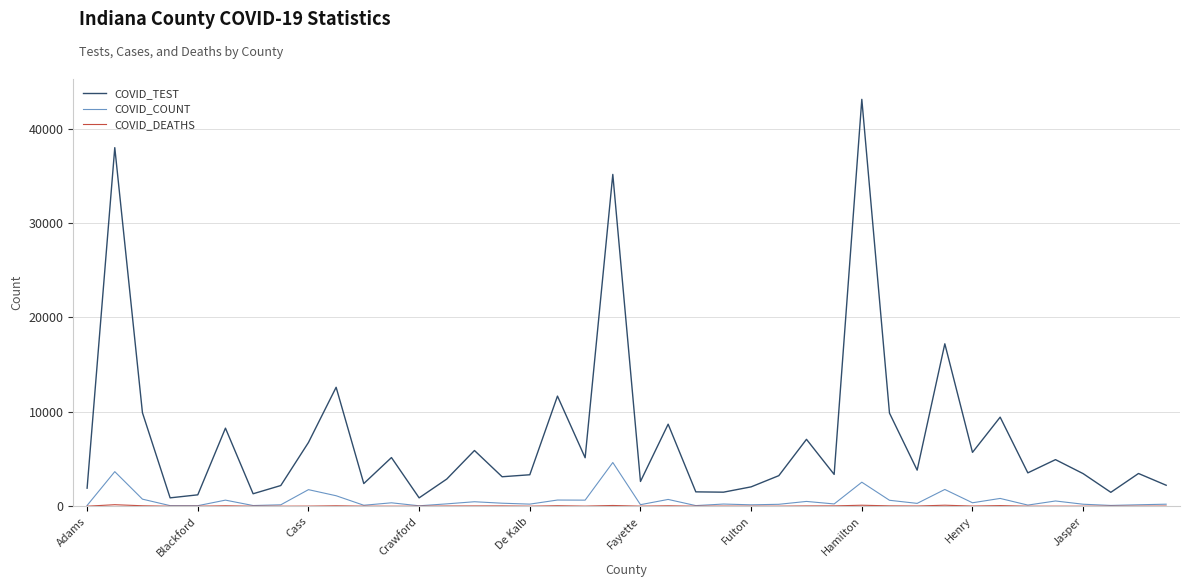

What is the greatest value displayed?

43108